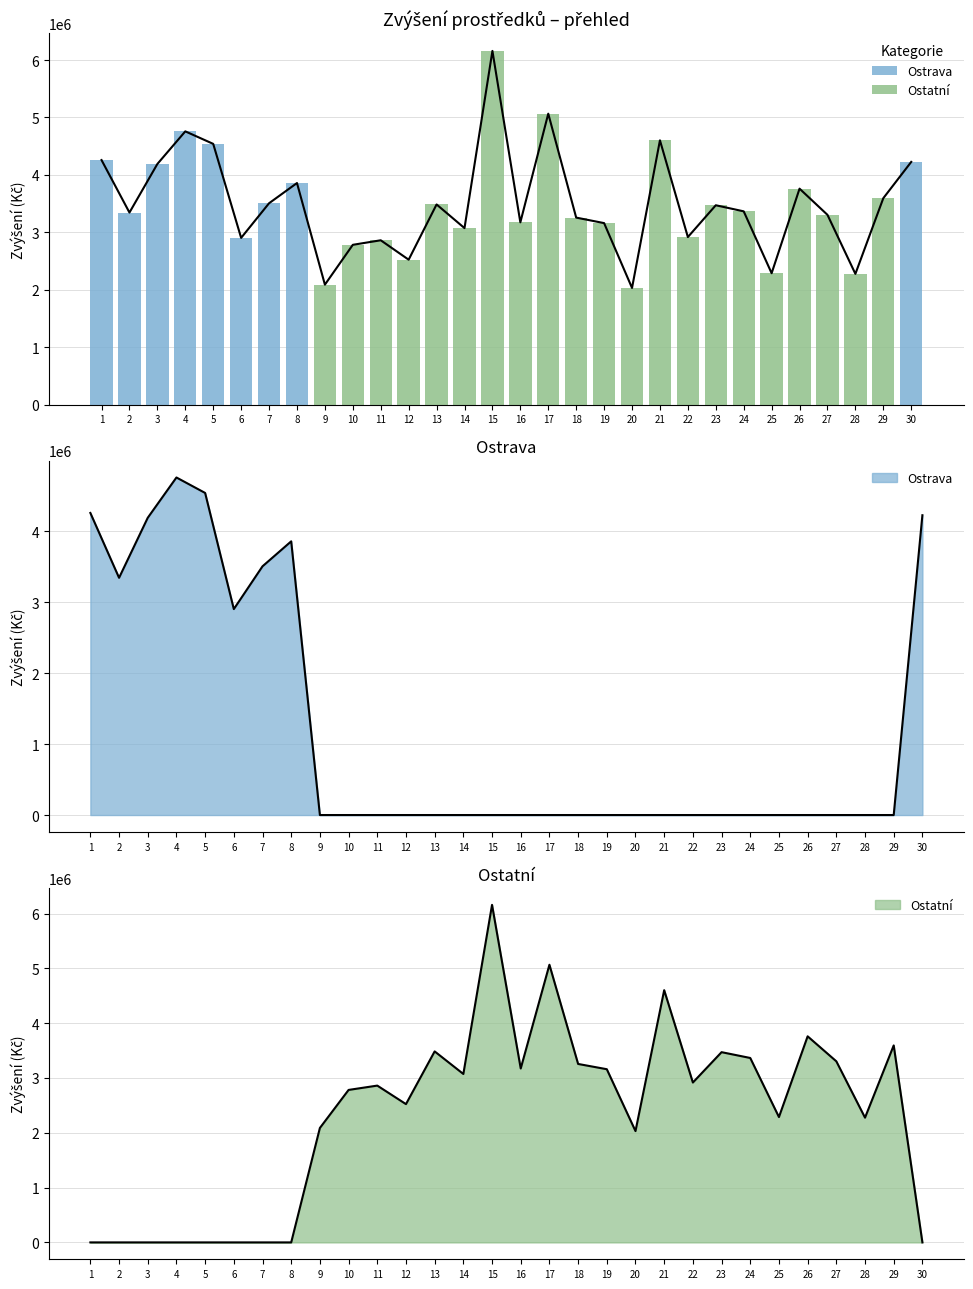

Between 29 and 11, which is larger?

29